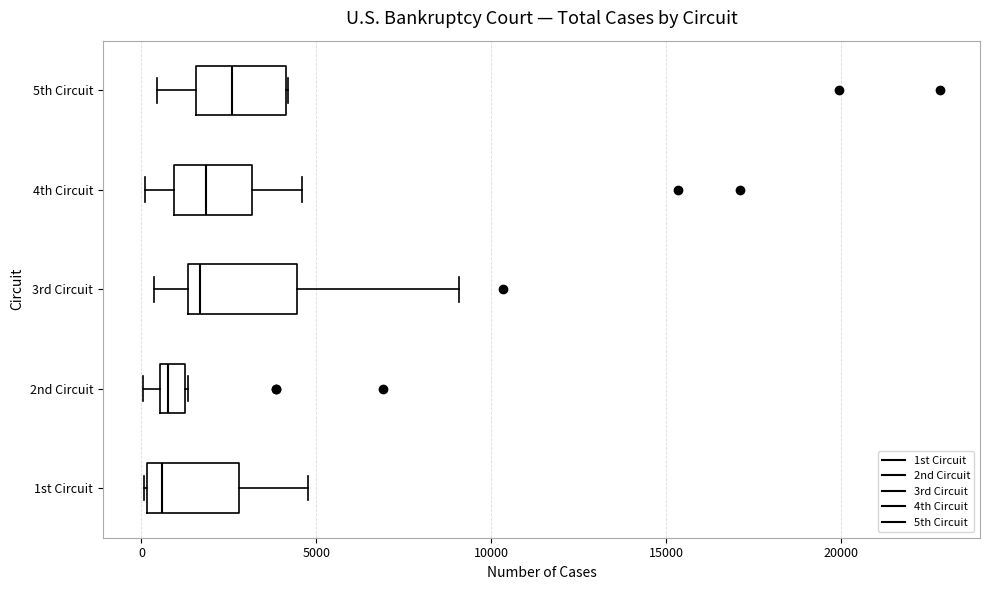

Where is the left edge of the box for 2nd Circuit on the x-axis? The values are not printed on the chart, so give them approximately, as read against the axis.

500